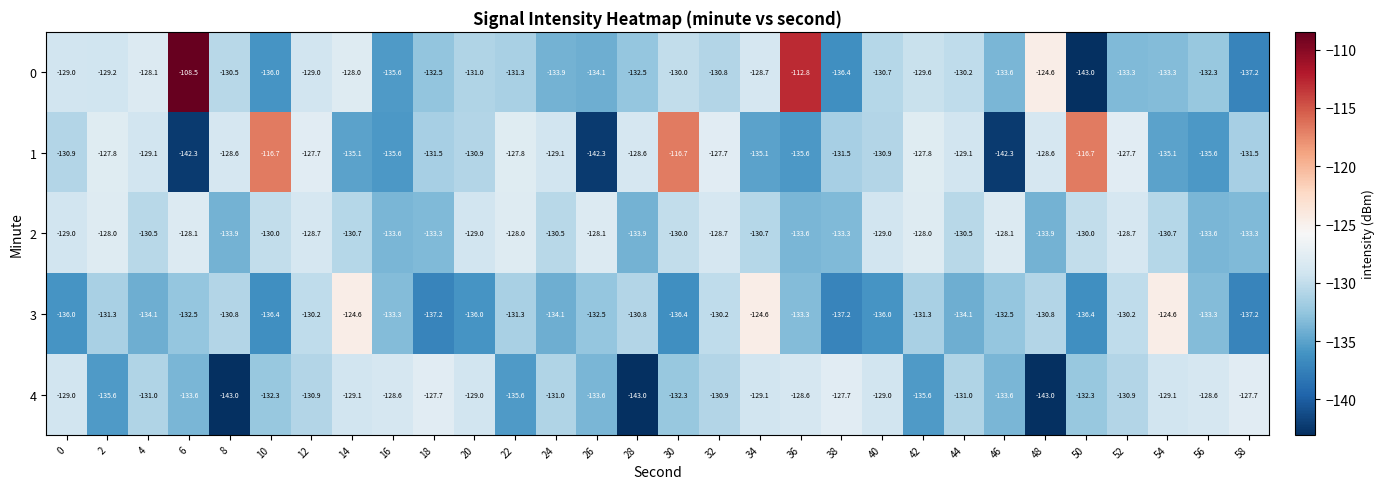

What is the difference between the highest and lowest values at 26?

14.2